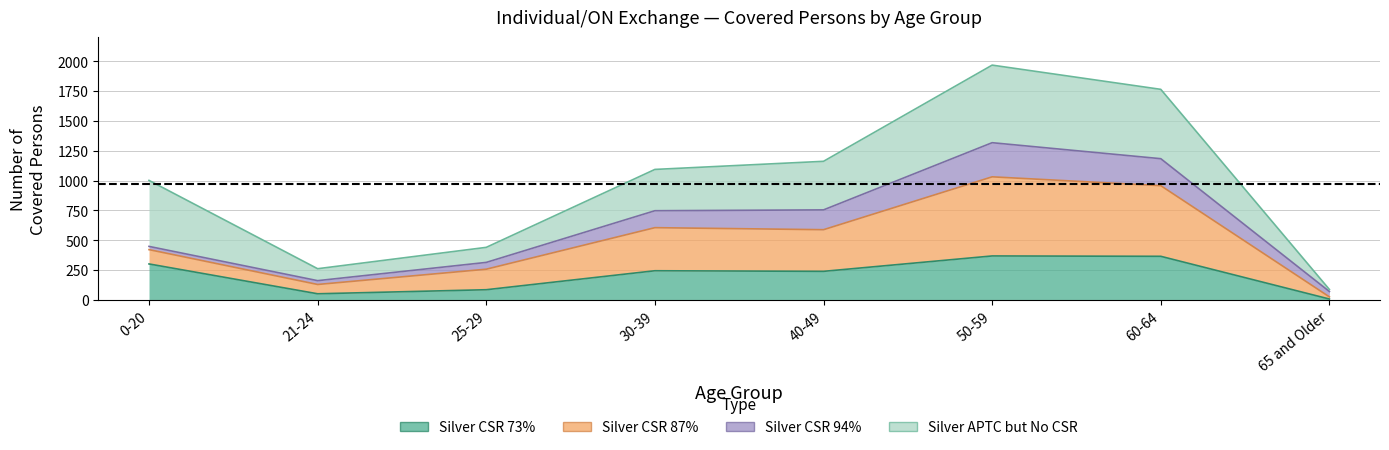

What position from the right is 50-59?

3